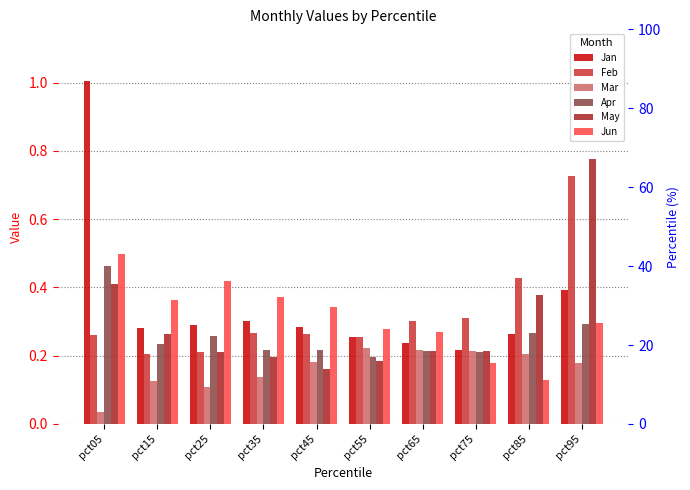

What is the difference between the second highest and minimum values in the Jun series?

0.3